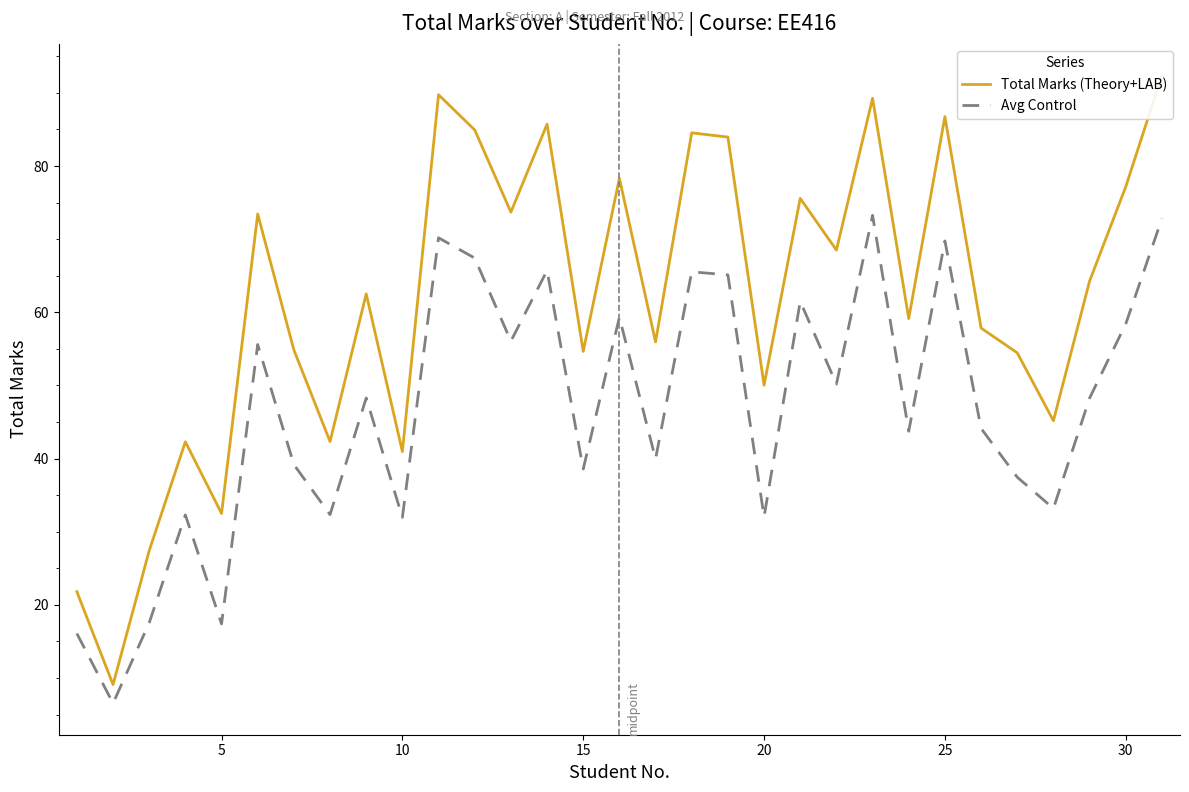

How many data points does each series have?

31